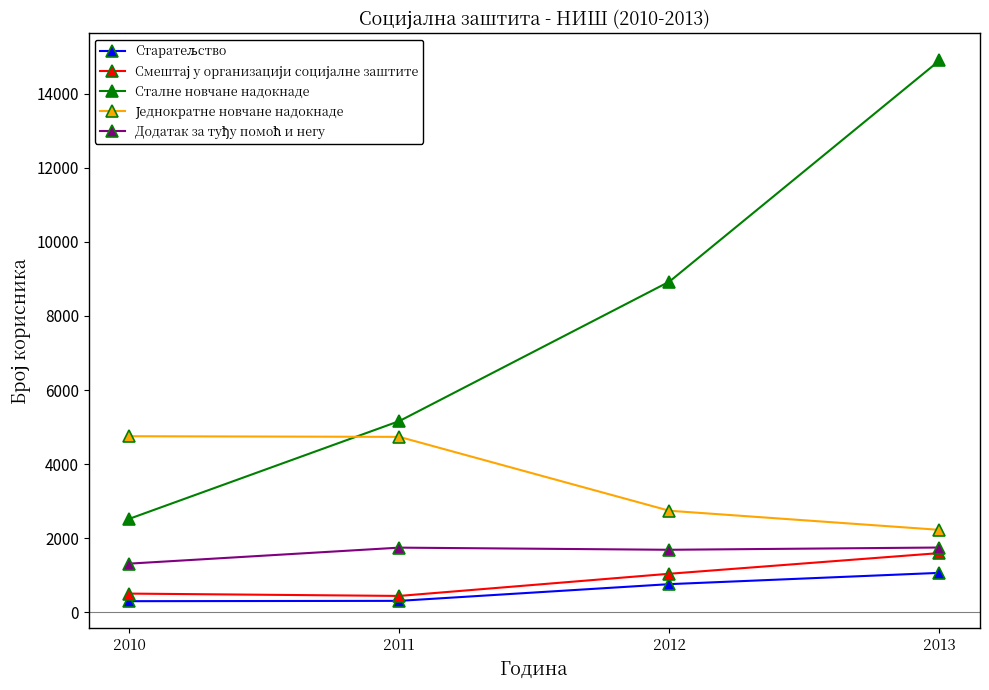

What is the maximum value shown in the chart?

14898